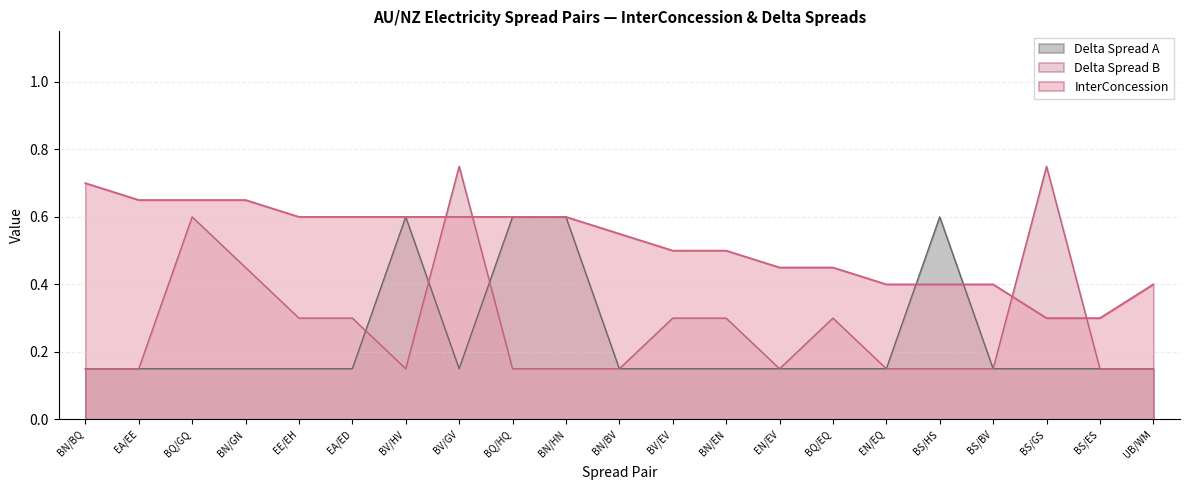

How many Delta Spread B values are between 0 and 1?

21